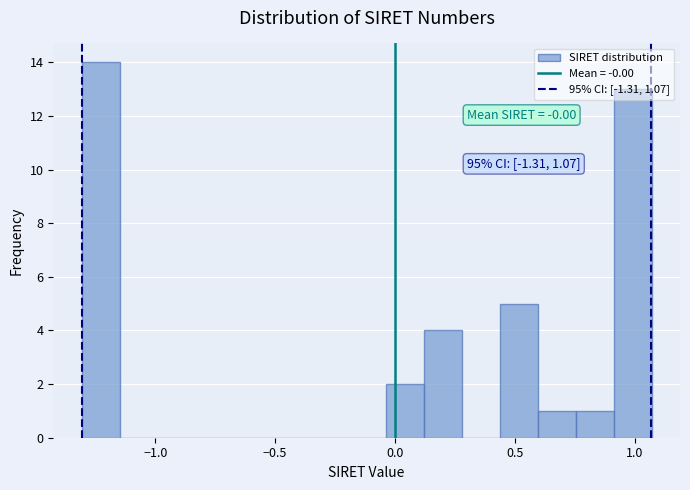

Read against the x-axis, roughly where is the centre of the tallest bar?

-1.25